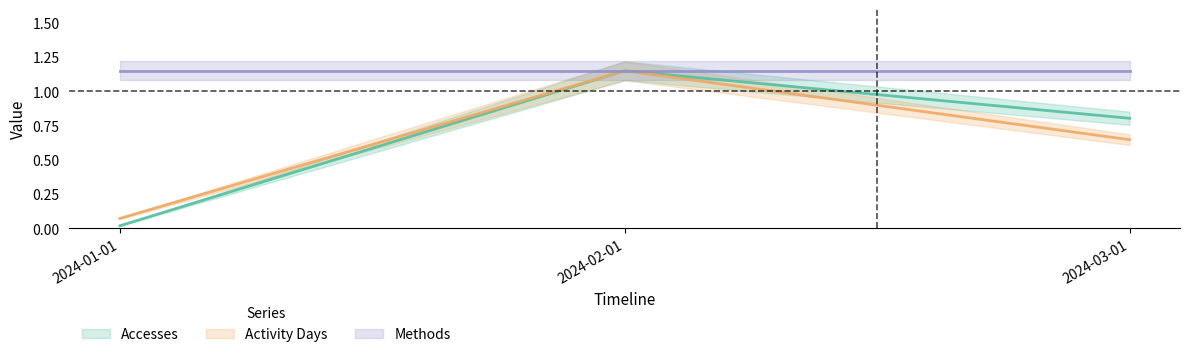

What value does the Accesses series have at 2024-02-01?

1.1